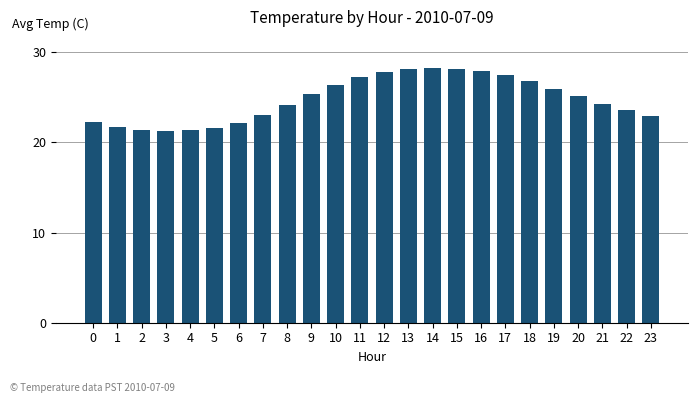

How many values exceed 25?

12